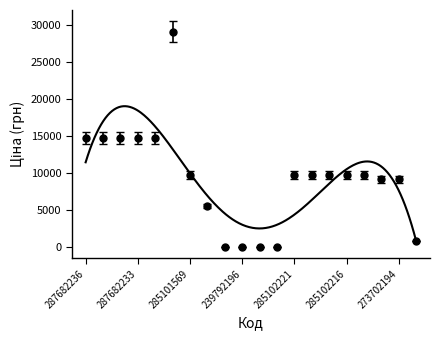

How many lines are shown in the chart?

1